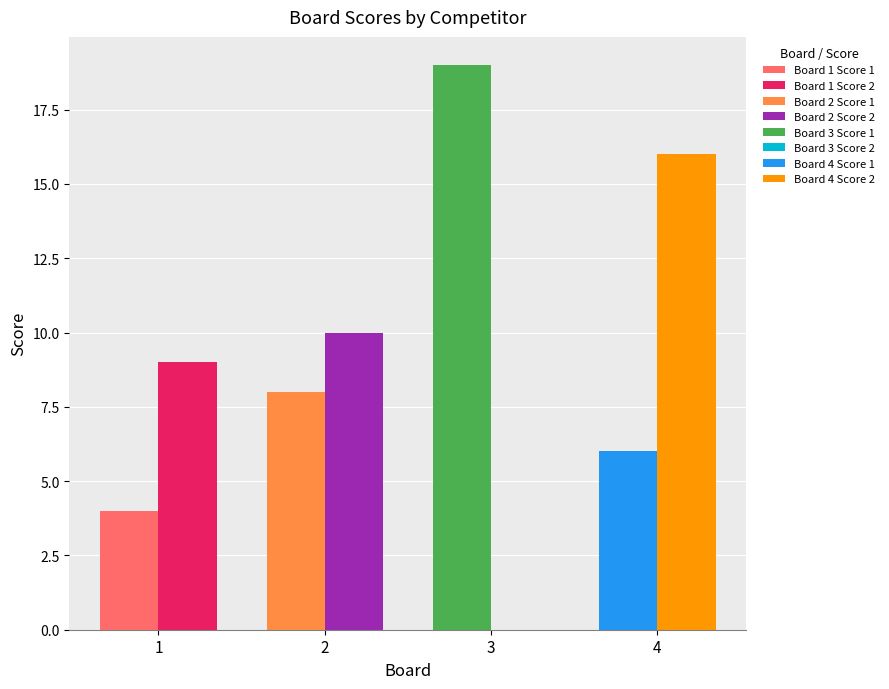

Reading left to right, what are all the values shown in this chart?

Score 1: 4	8	19	6
Score 2: 9	10	0	16